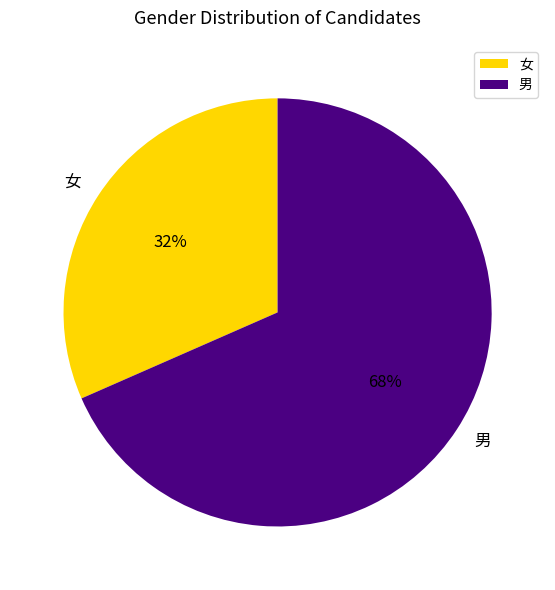

Which slice is the largest?

男